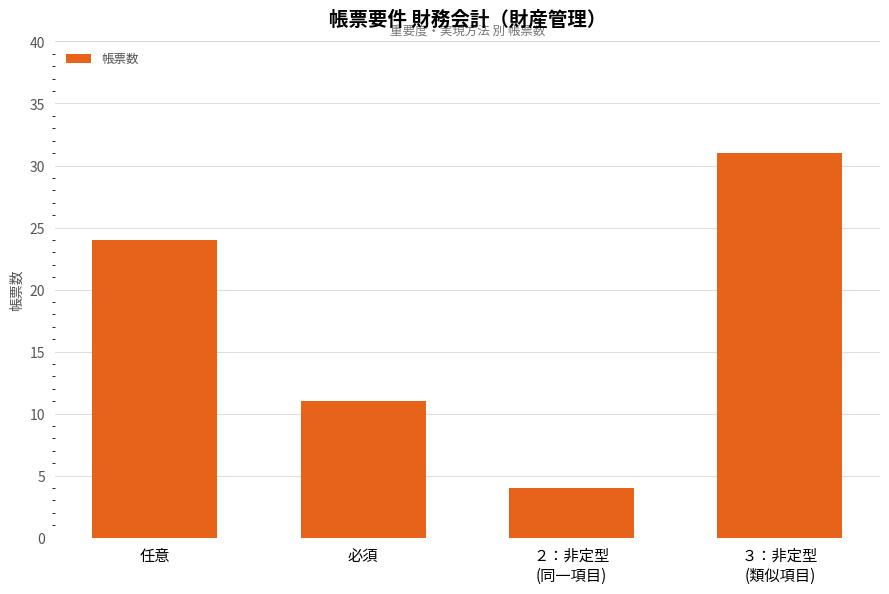

What is the minimum value shown in the chart?

4